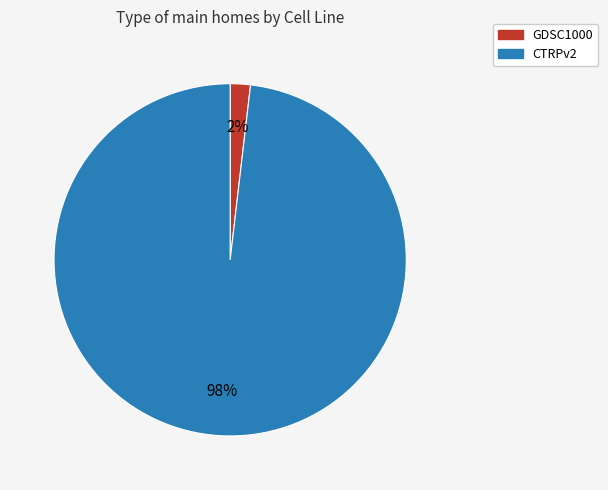

Rank the categories by value from highest to lowest.

CTRPv2, GDSC1000